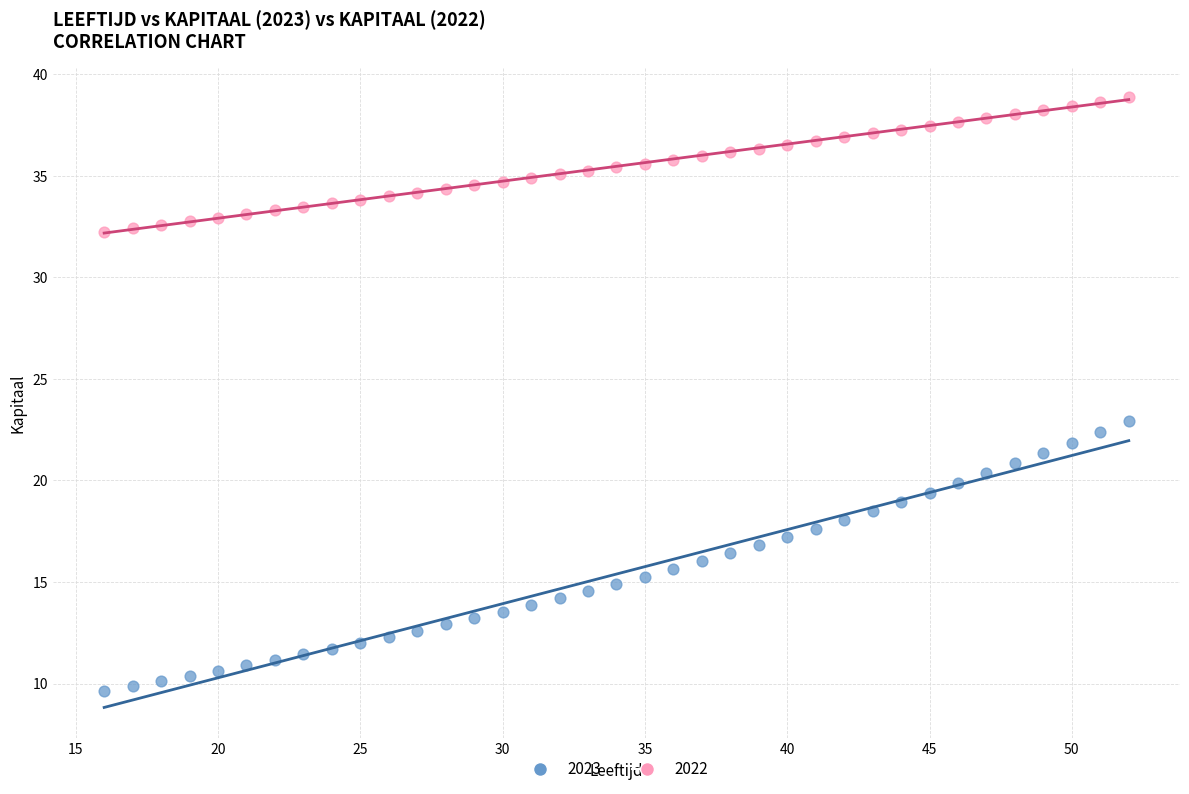

What is the X range (max minus min) for the scatter plot?

36.0